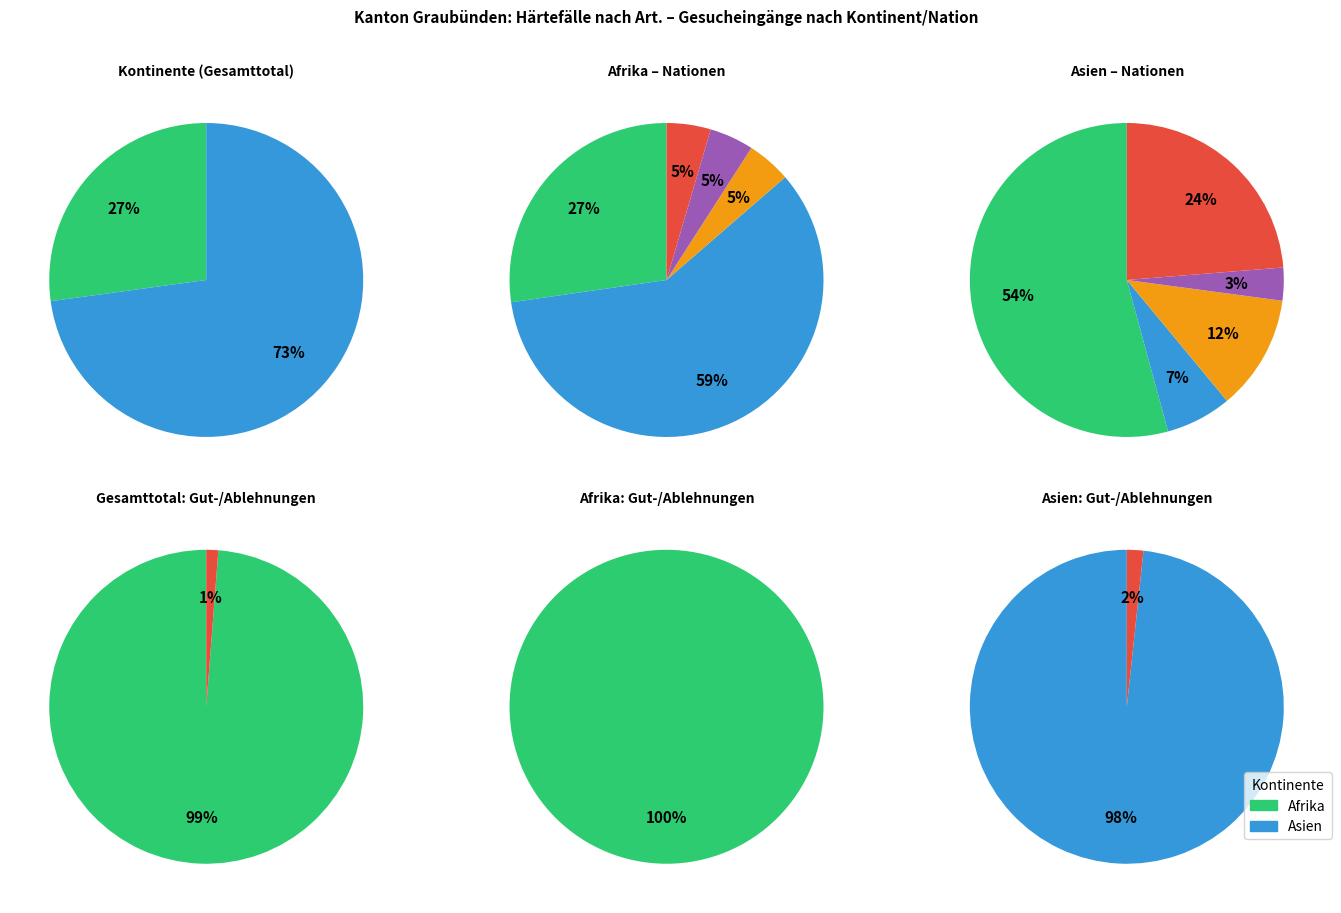

How many segments does this pie chart have?

6